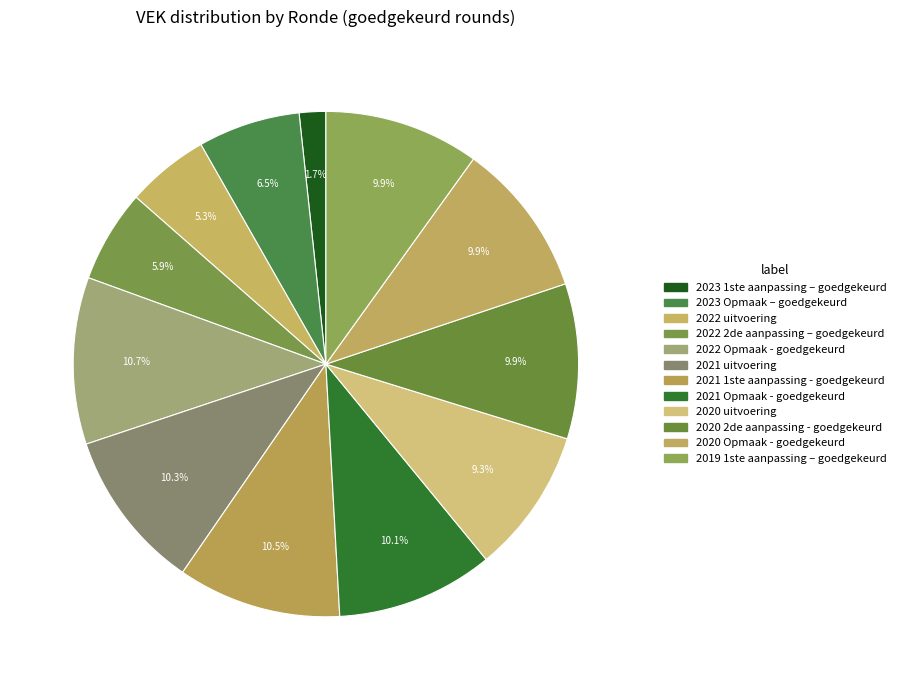

What portion of the pie excludes 2020 2de aanpassing - goedgekeurd?

90.1%